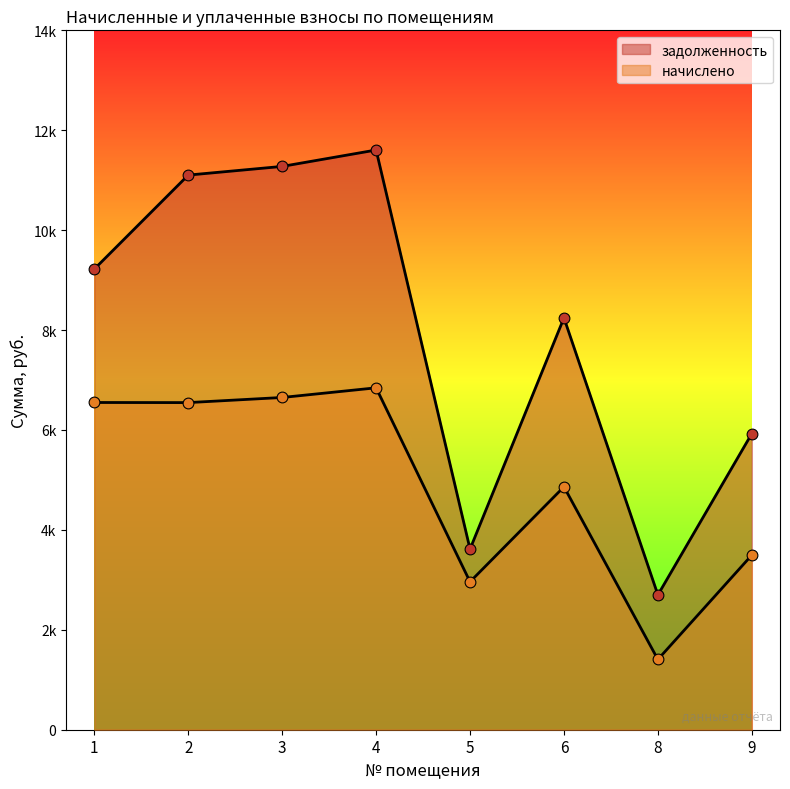

Is the value of начислено at 3 greater than the value of задолженность at 9?

Yes